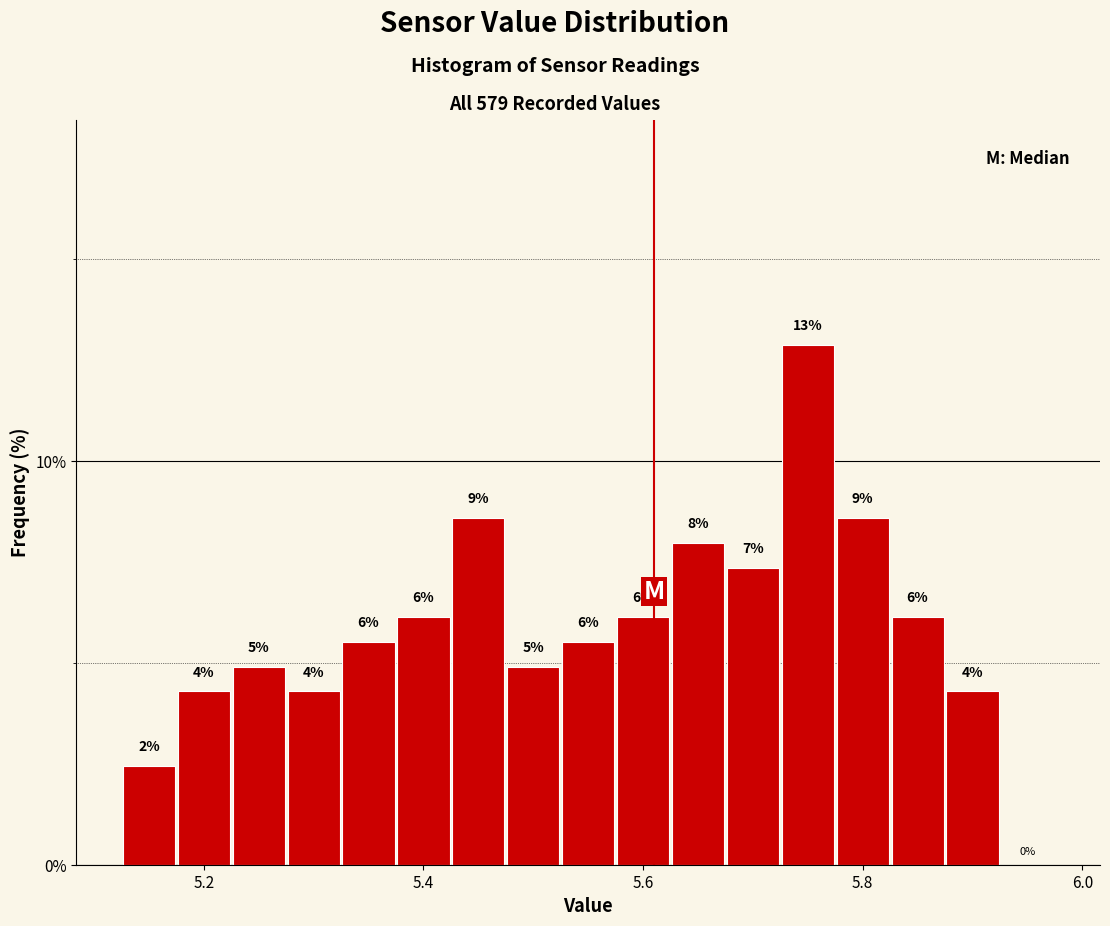

Read against the x-axis, roughly where is the centre of the tallest bar?

5.76